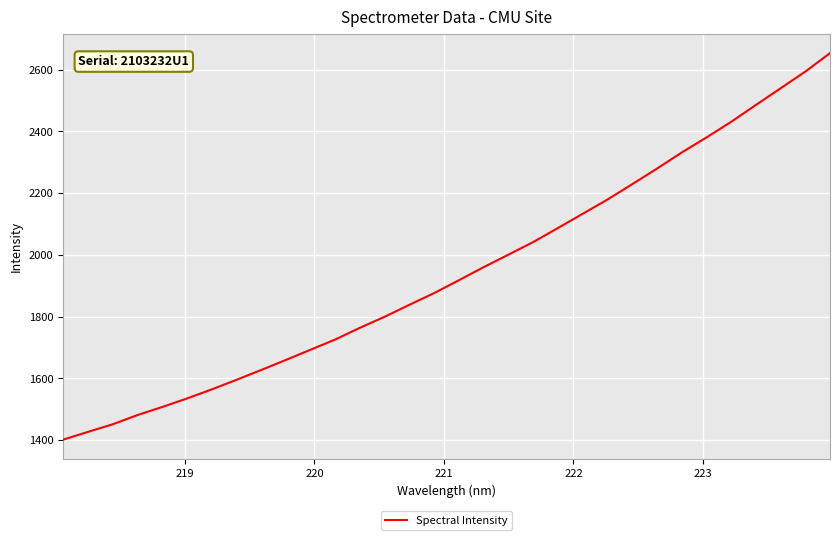

What is the difference between the maximum and minimum values?

1252.7